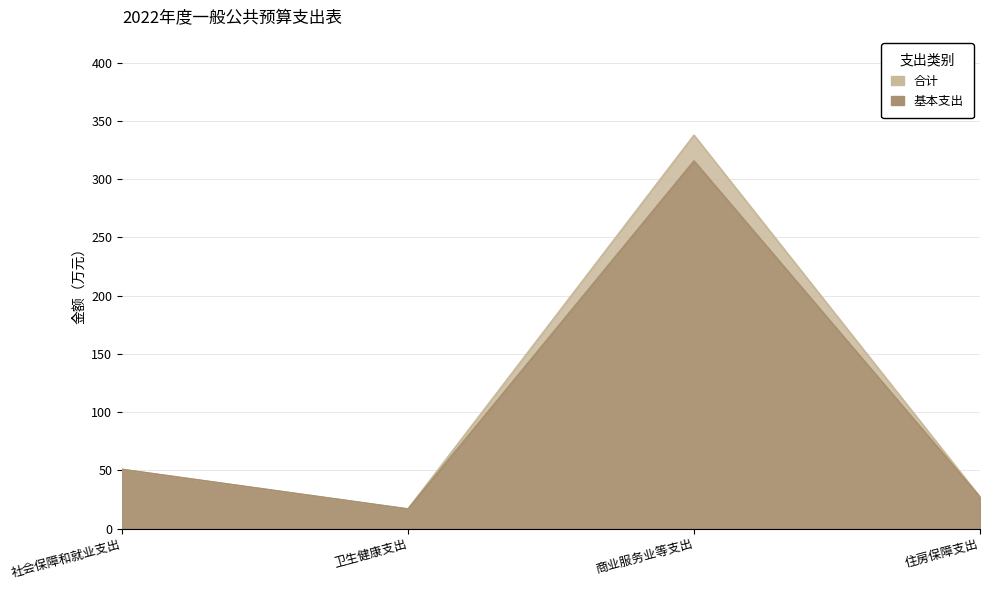

At how many categories does at least one series exceed 209?

1